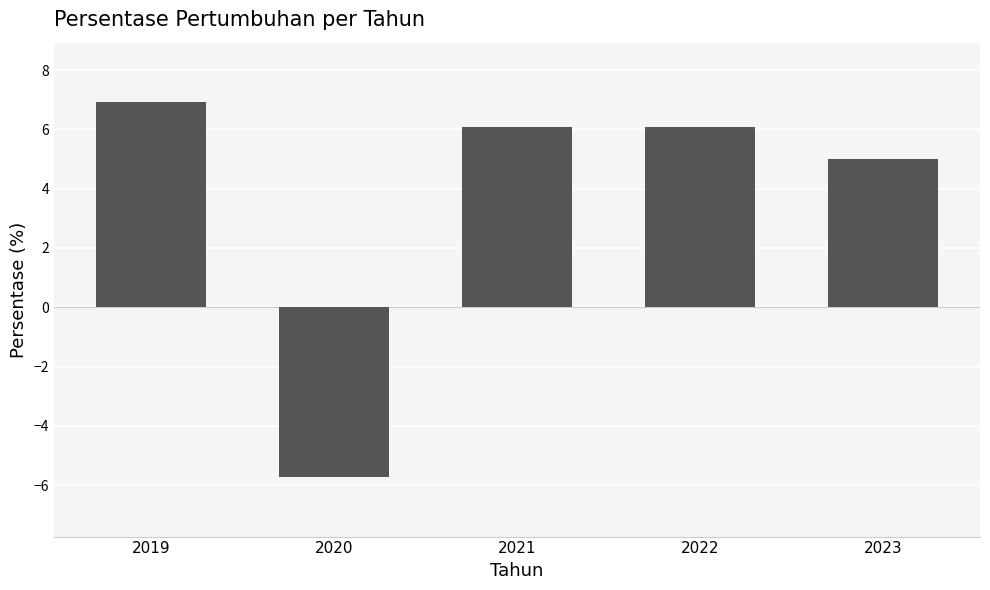

Reading left to right, extract all data points from this chart.

6.9	-5.7	6.1	6.1	5.0